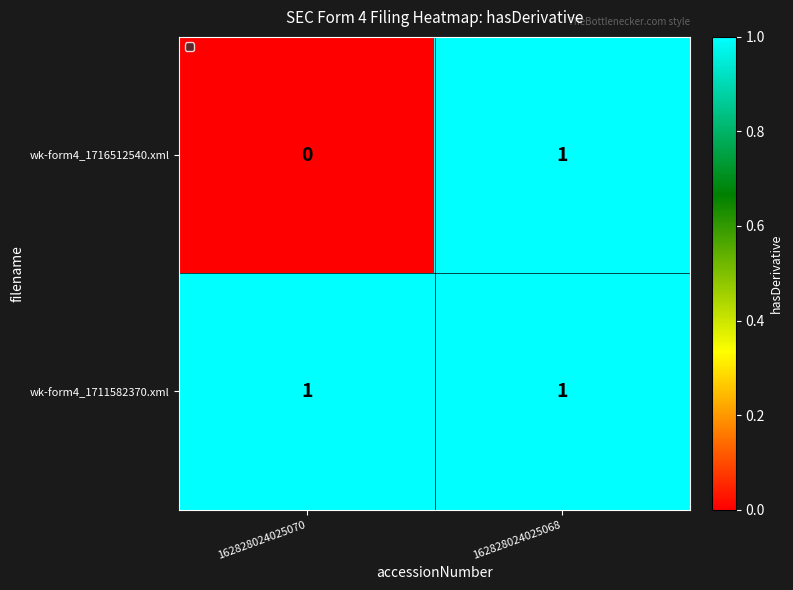

Which series has the largest range (max minus min)?

wk-form4_1716512540.xml